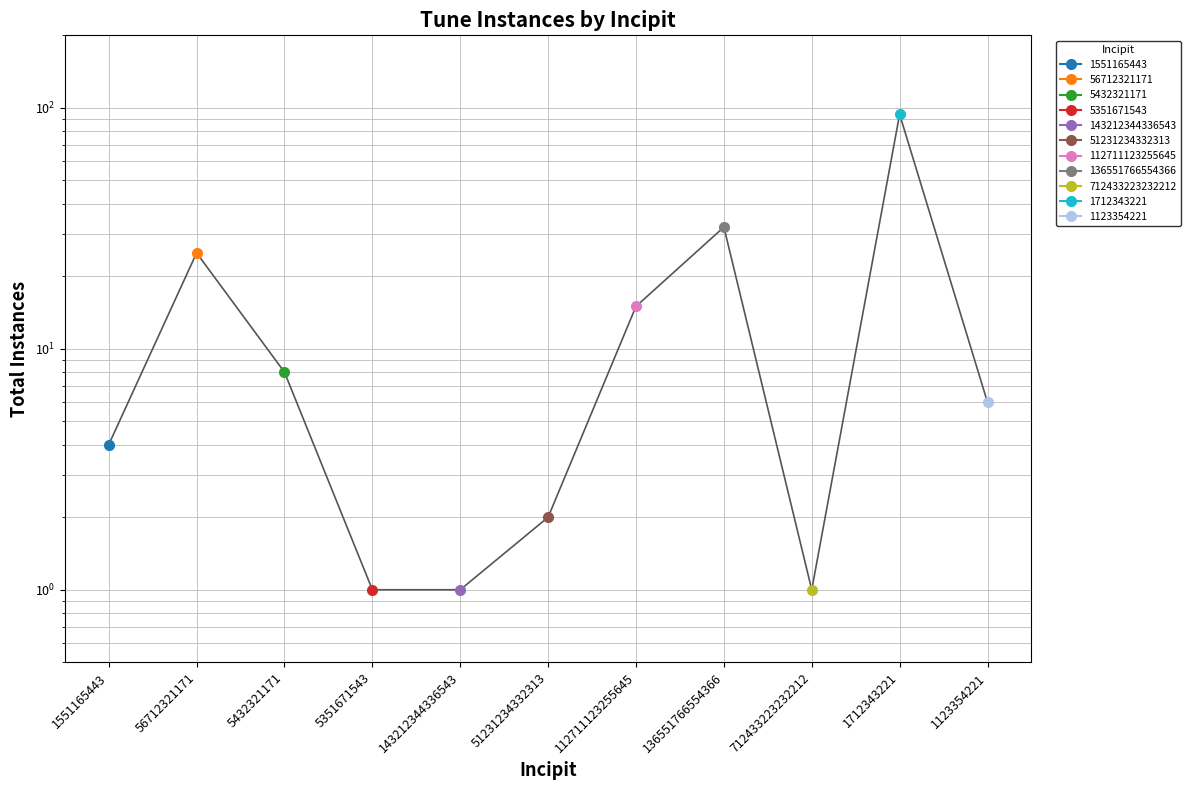

List the labels in order of value, smallest first.

5351671543, 143212344336543, 712433223232212, 51231234332313, 1551165443, 1123354221, 5432321171, 112711123255645, 56712321171, 136551766554366, 1712343221